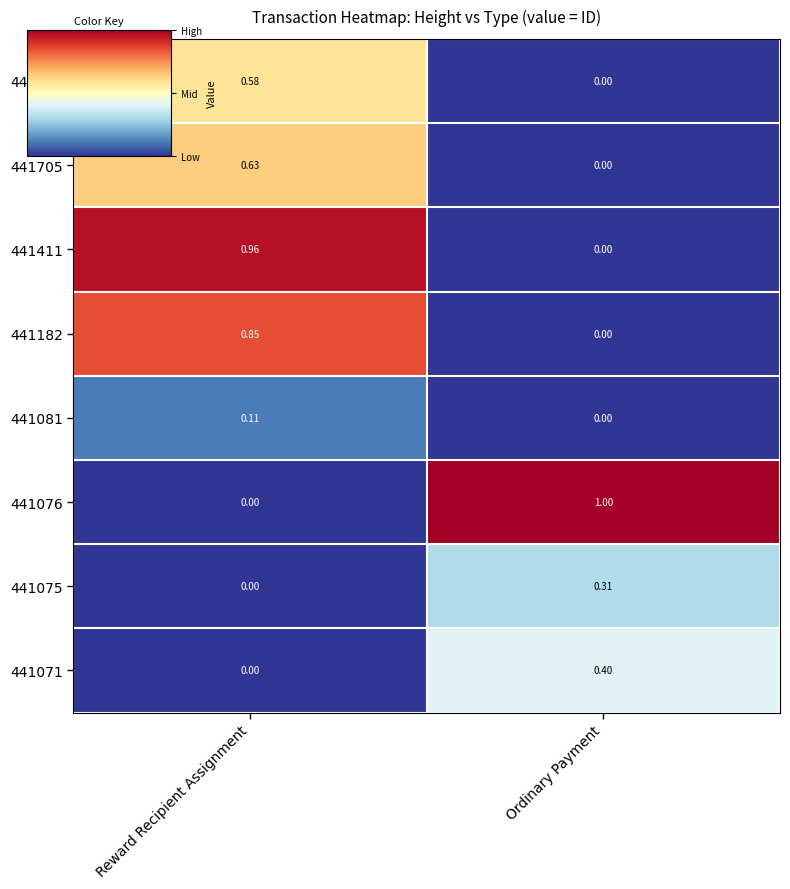

Where is 441705 nearest to the value 0?

Ordinary Payment